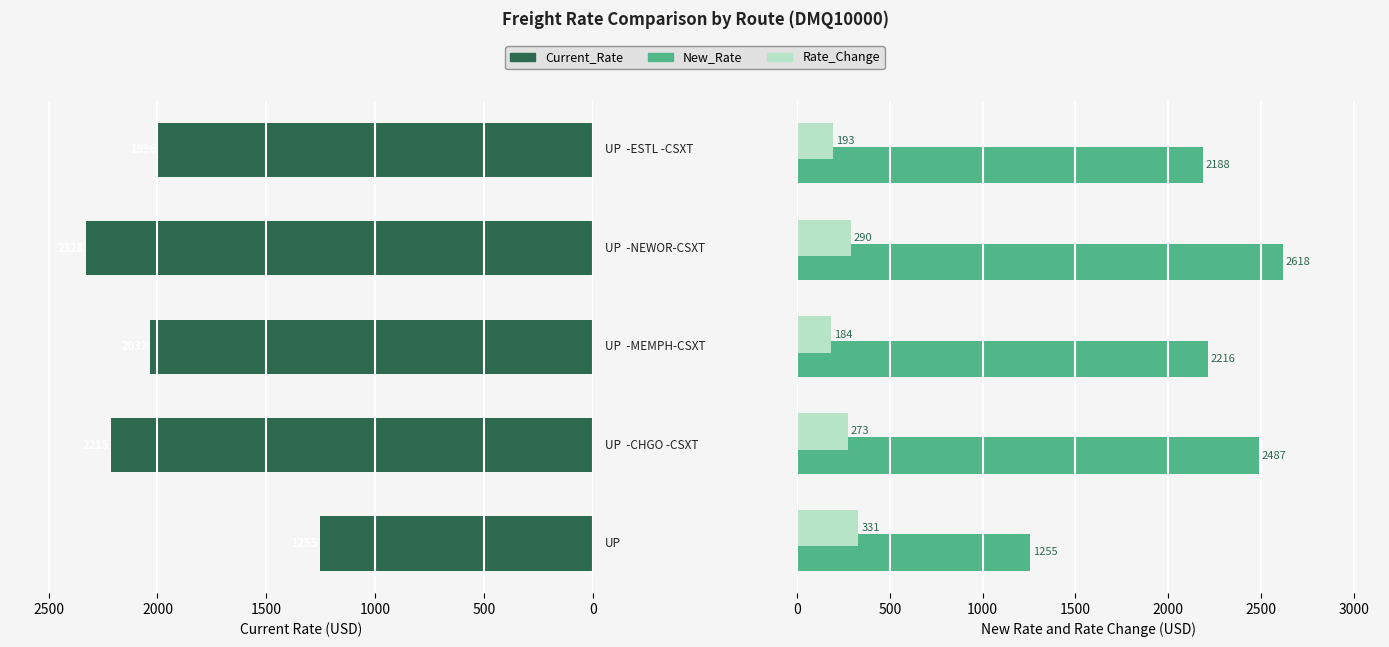

Which series has the largest total across all categories?

New_Rate